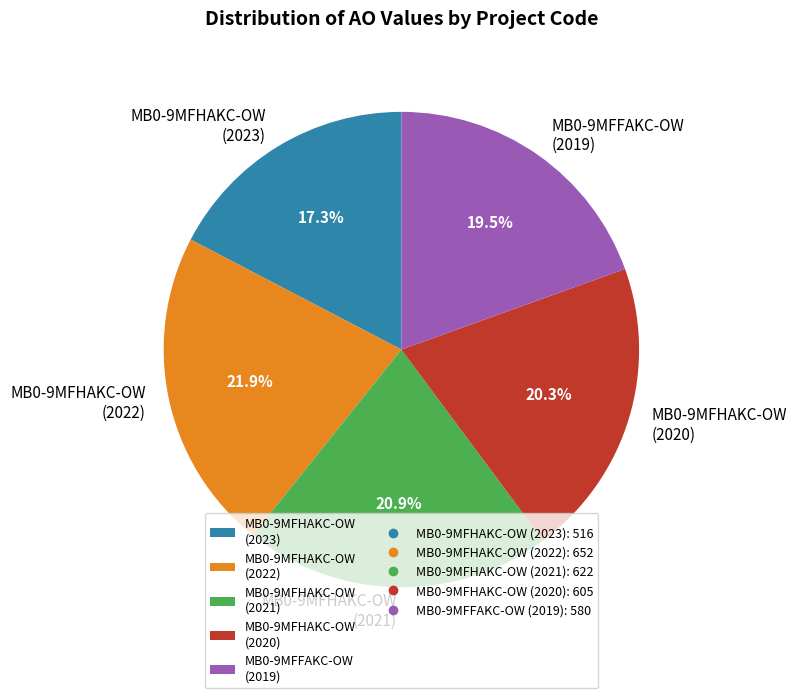

What is the largest slice in the pie chart?

MB0-9MFHAKC-OW (2022)